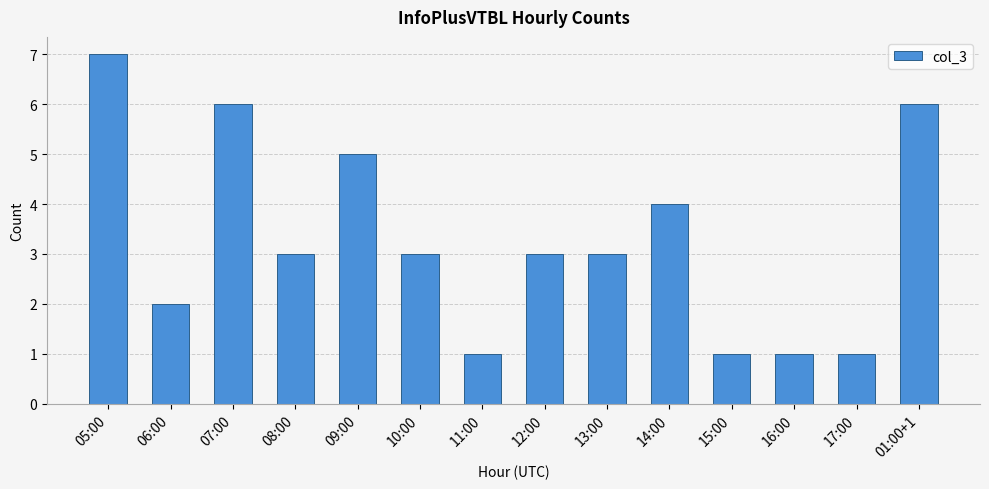

What is the ratio of the value at 13:00 to the value at 07:00?

0.5